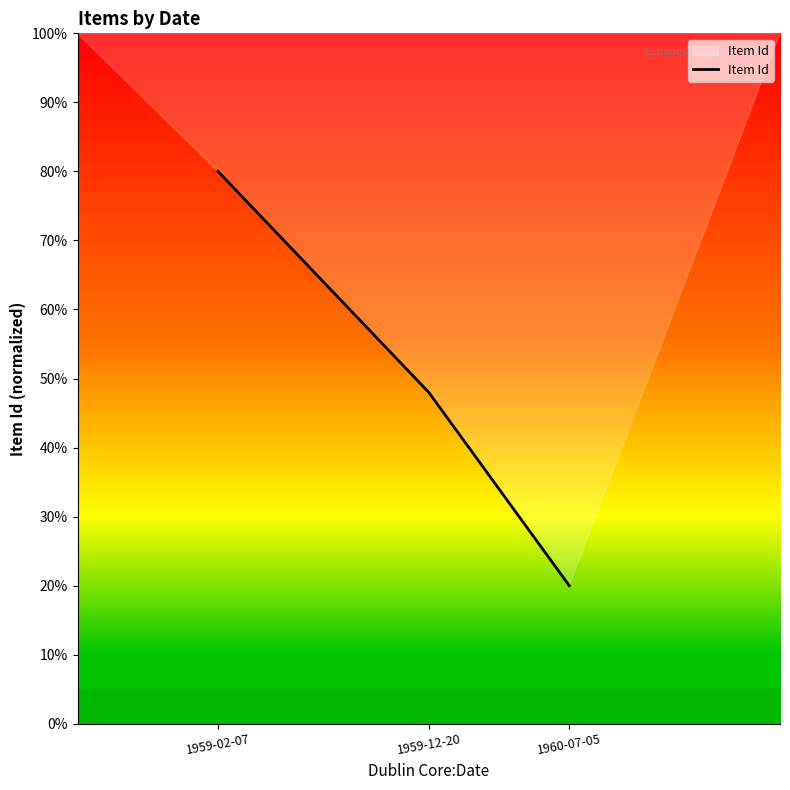

Is it true that the value at 1959-02-07 is 80?

True